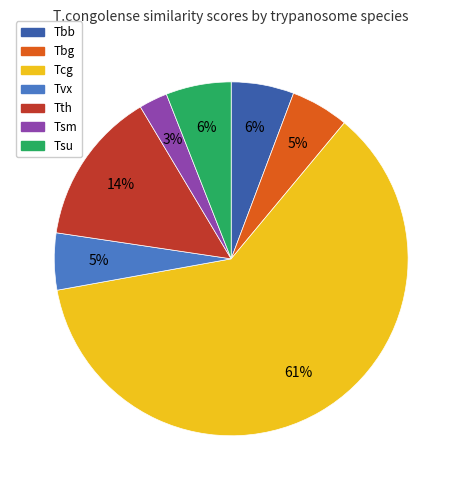

Do Tbb and Tbg together represent more than half of the pie?

No